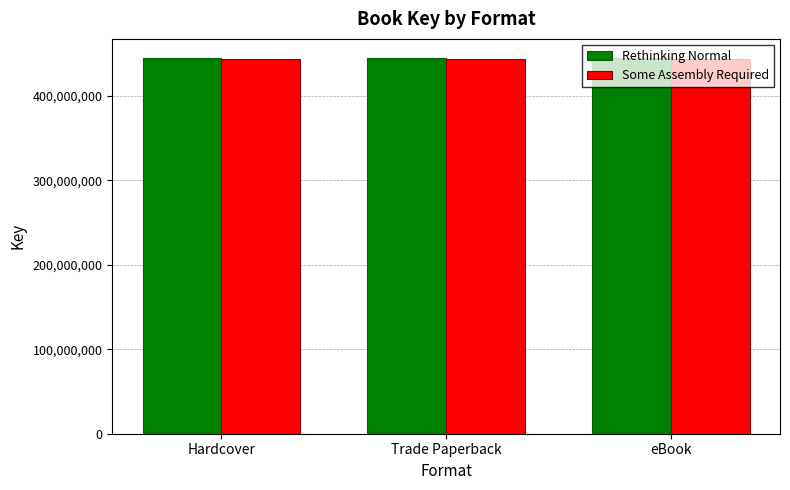

Reading left to right, what are all the values shown in this chart?

Rethinking Normal: Hardcover=445245527	Trade Paperback=445245527	eBook=445245527
Some Assembly Required: Hardcover=443175830	Trade Paperback=443175830	eBook=443175830